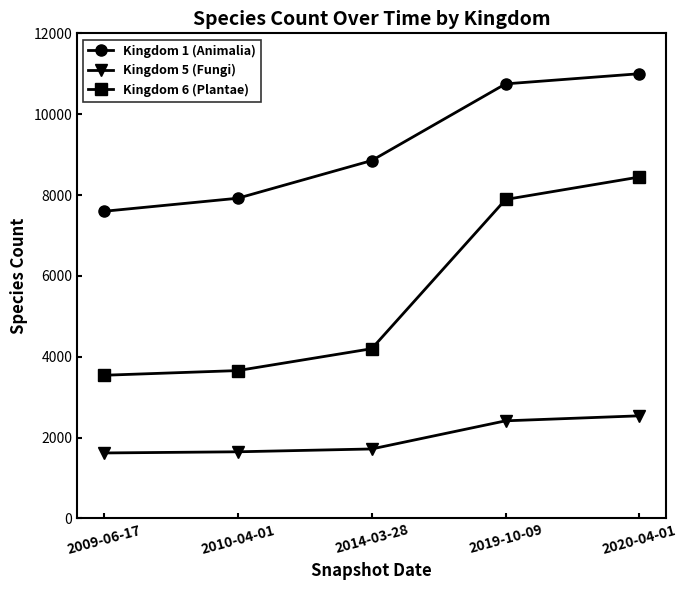

True or false: Kingdom 5 (Fungi) and Kingdom 1 (Animalia) cross at least once.

False